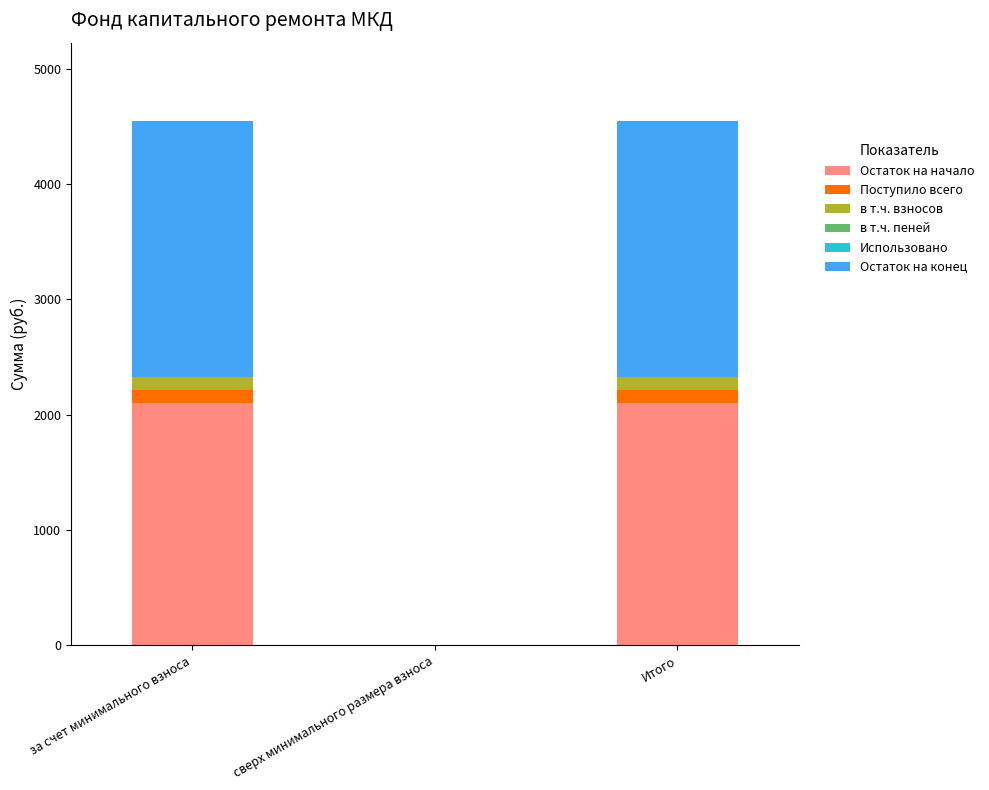

Are the bars grouped side by side (vs. stacked)?

No